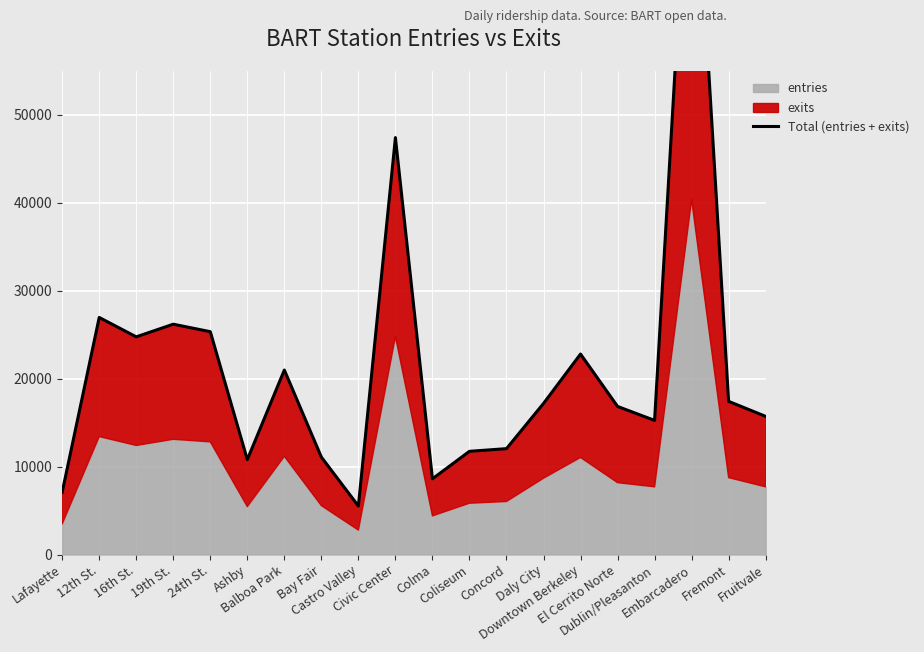

What is the maximum value shown in the chart?

87327